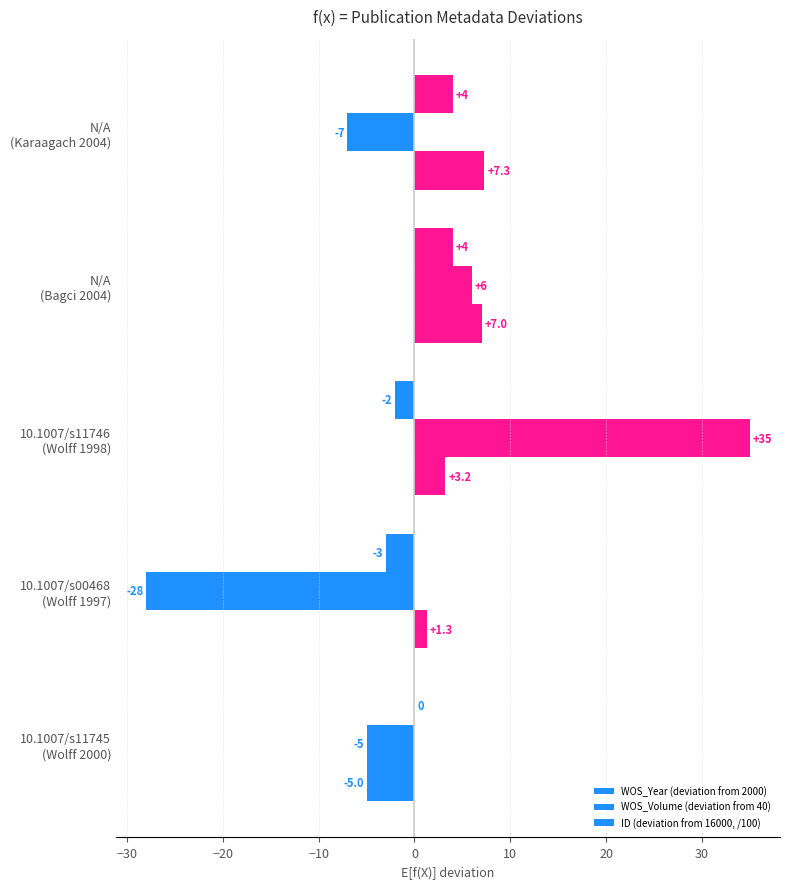

How many values in ID (deviation from 16000, /100) are above zero?

4